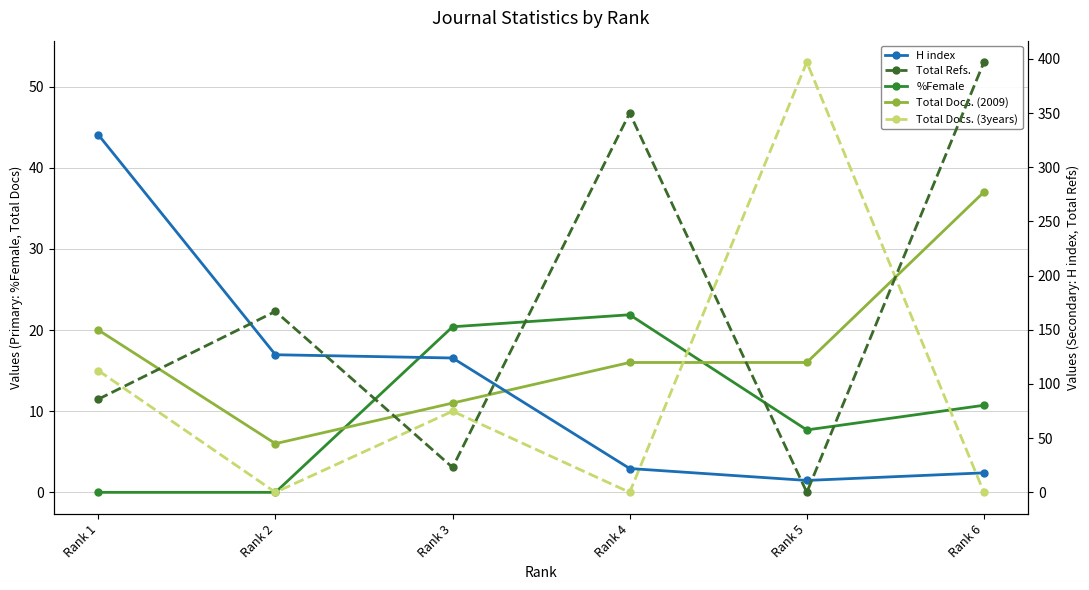

What is the difference between the maximum and second lowest values in the Total Docs. (3years) series?

53.0